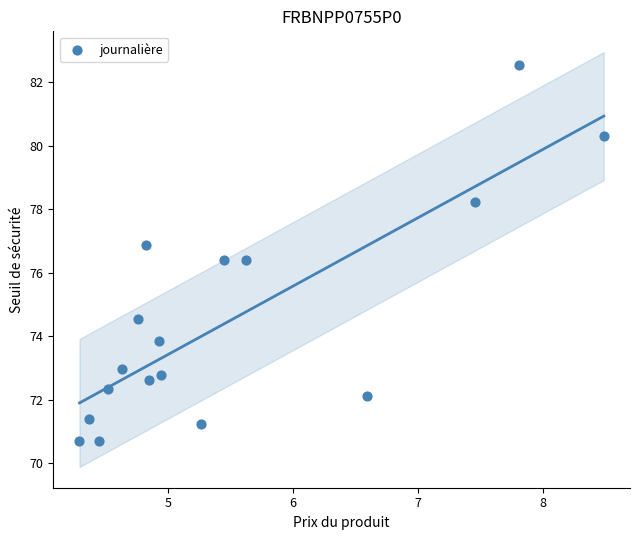

What is the range of Y values (max minus min)?

11.9